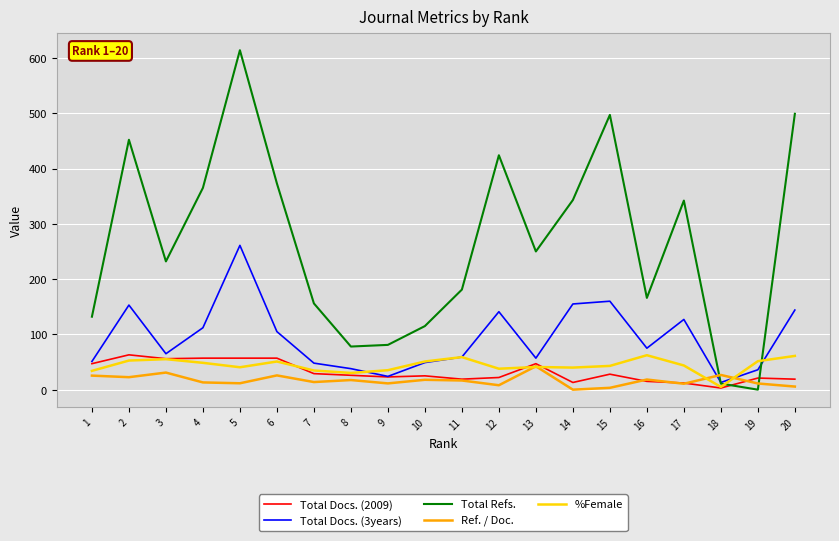

What is the sum of the Total Docs. (3years) values at 7 and 15?

208.0